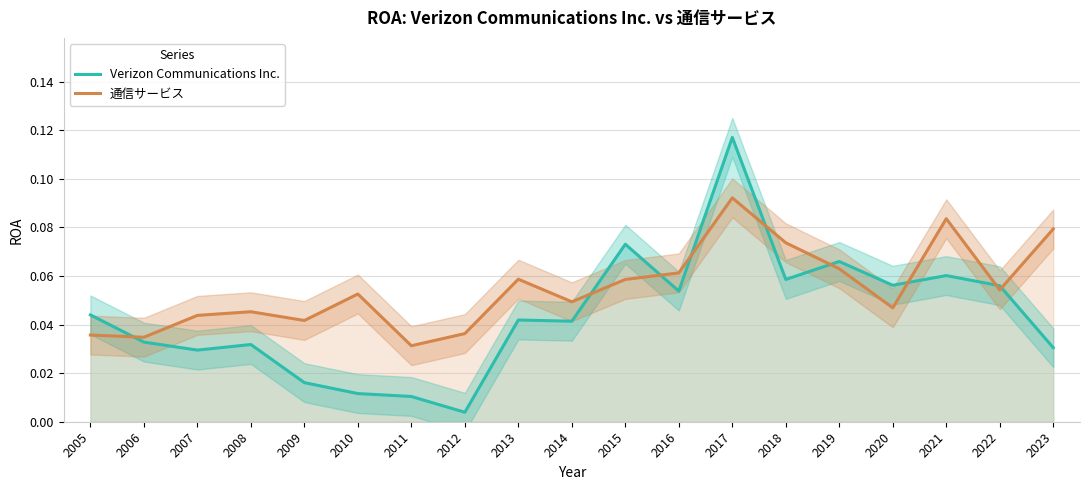

Which category has the highest value in the Verizon Communications Inc. series?

2017